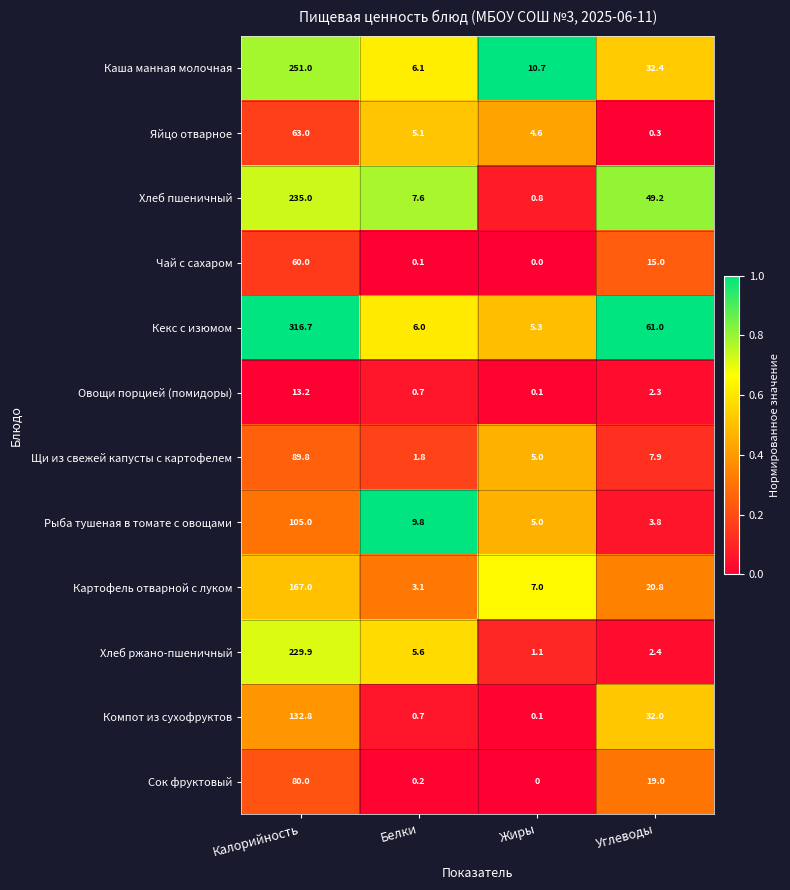

Where is Картофель отварной с луком nearest to the value 85?

Углеводы